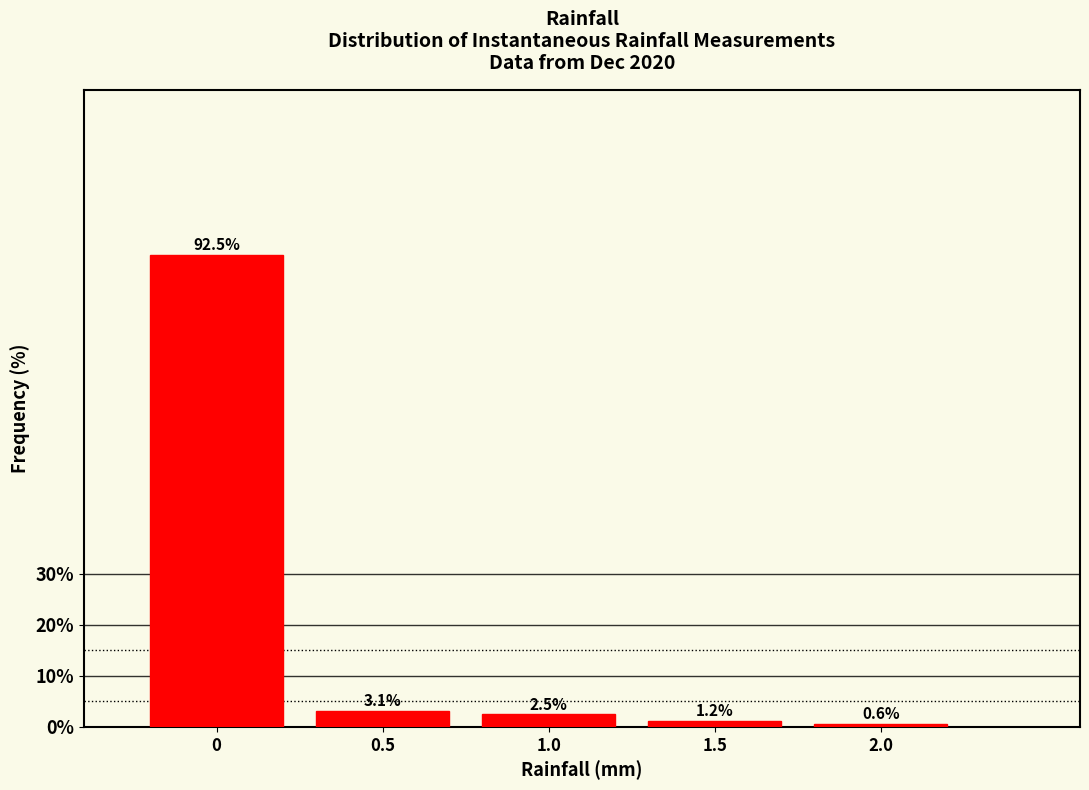

Rank the categories by value from highest to lowest.

0, 0.5, 1.0, 1.5, 2.0